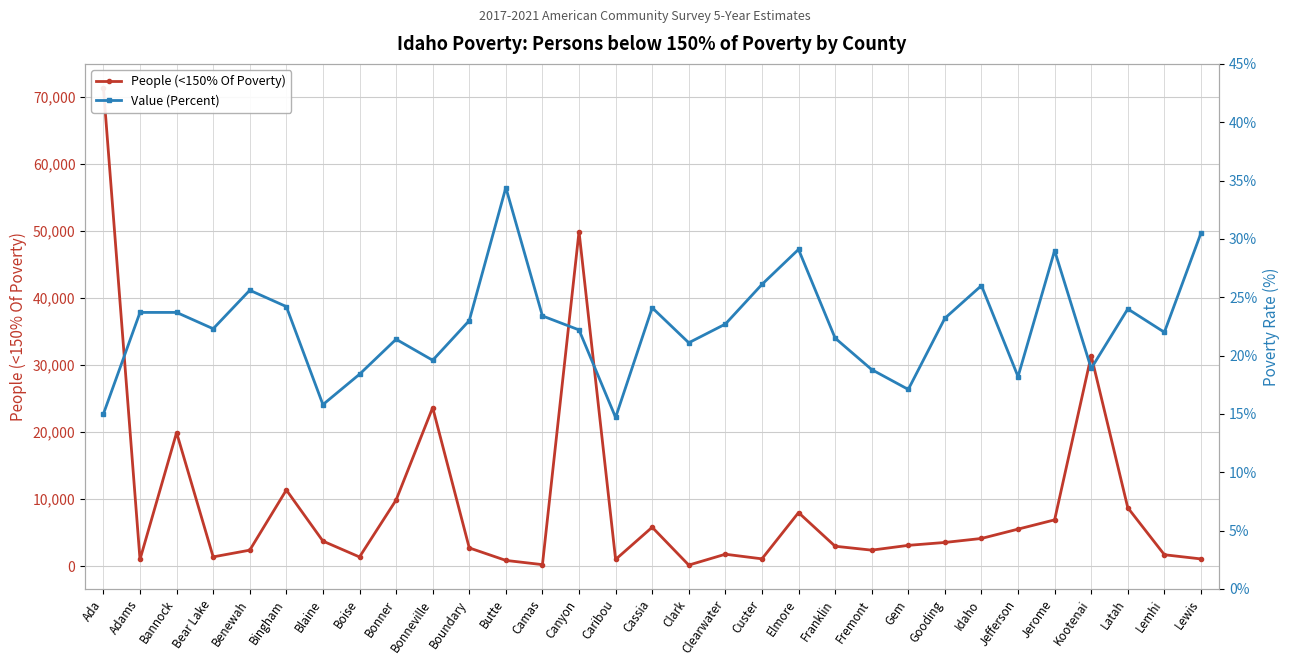

Reading left to right, extract all data points from this chart.

People (<150% Of Poverty): 71309.0	1017.0	19920.0	1399.0	2402.0	11369.0	3753.0	1387.0	9870.0	23644.0	2739.0	875.0	244.0	49876.0	1017.0	5819.0	177.0	1795.0	1107.0	7999.0	2987.0	2404.0	3118.0	3549.0	4146.0	5535.0	6918.0	31388.0	8726.0	1719.0	1095.0
Value (Percent): 15.0	23.7	23.7	22.3	25.6	24.2	15.8	18.4	21.4	19.6	23.0	34.4	23.4	22.2	14.7	24.1	21.1	22.7	26.1	29.1	21.5	18.8	17.1	23.2	26.0	18.2	29.0	18.9	24.0	22.0	30.5